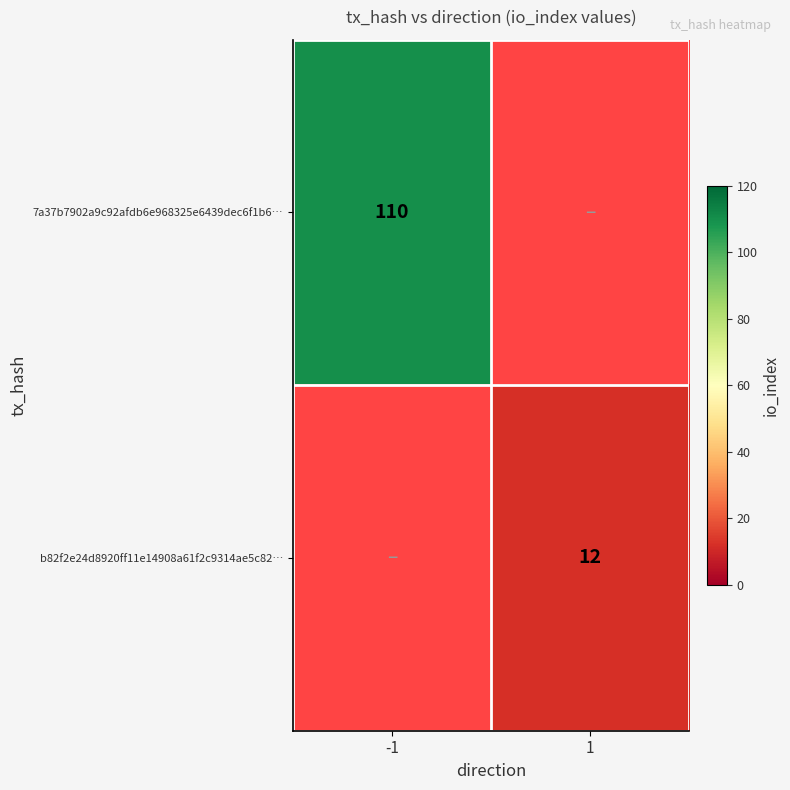

The value of b82f2e24d8920ff11e14908a61f2c9314ae5c82… at 1 is 12. True or false?

True